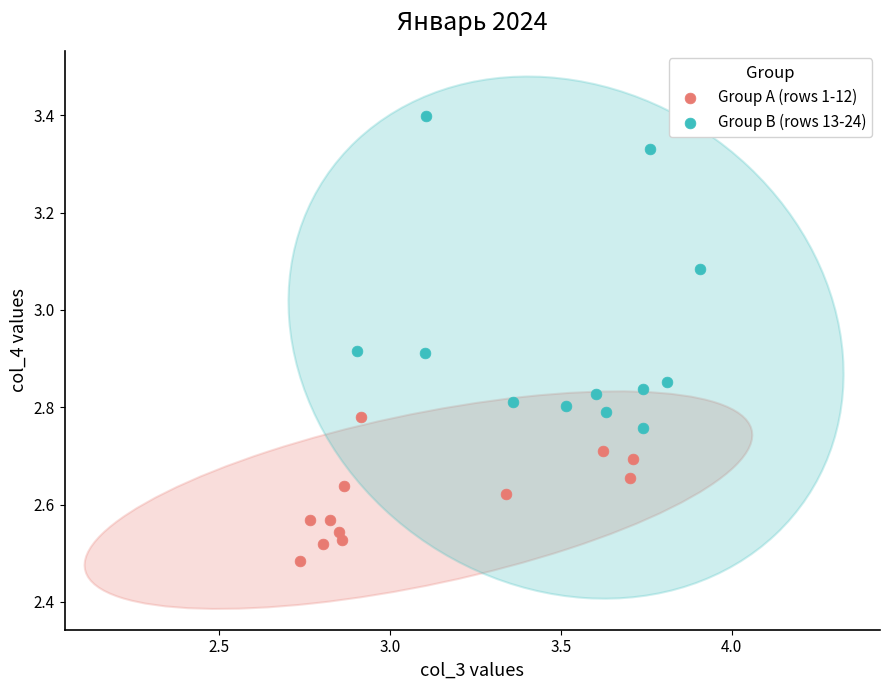

Which series reaches the maximum Y coordinate?

Group B (rows 13-24)